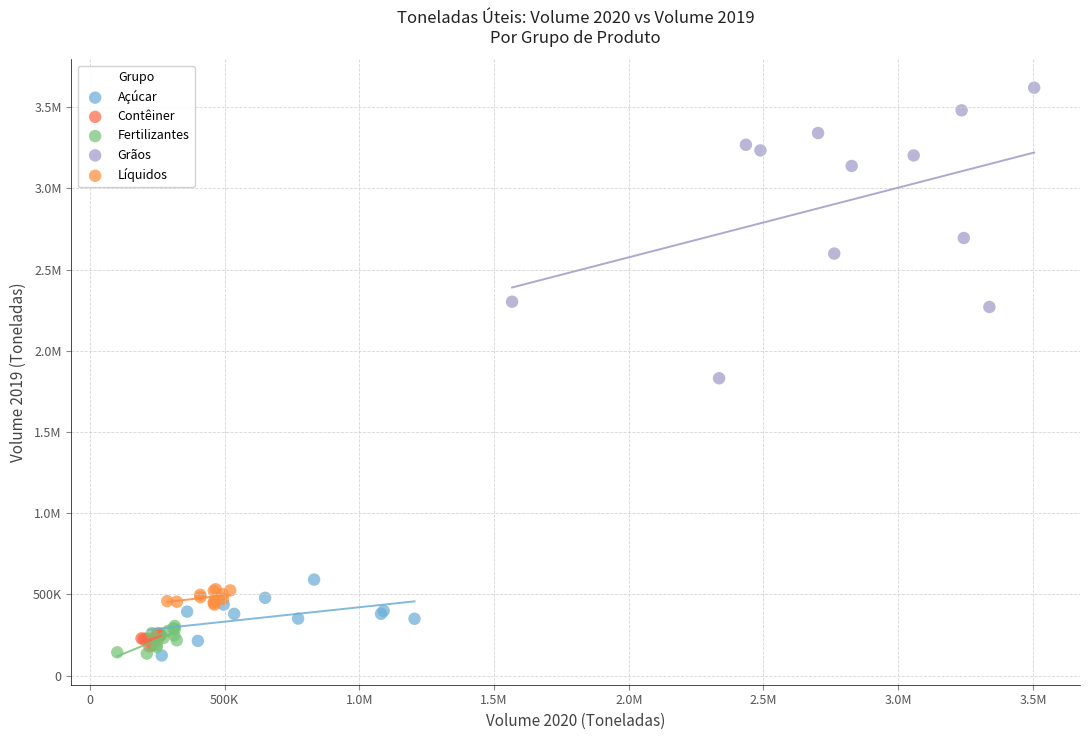

What are all the series names shown in the legend?

Açúcar, Contêiner, Fertilizantes, Grãos, Líquidos